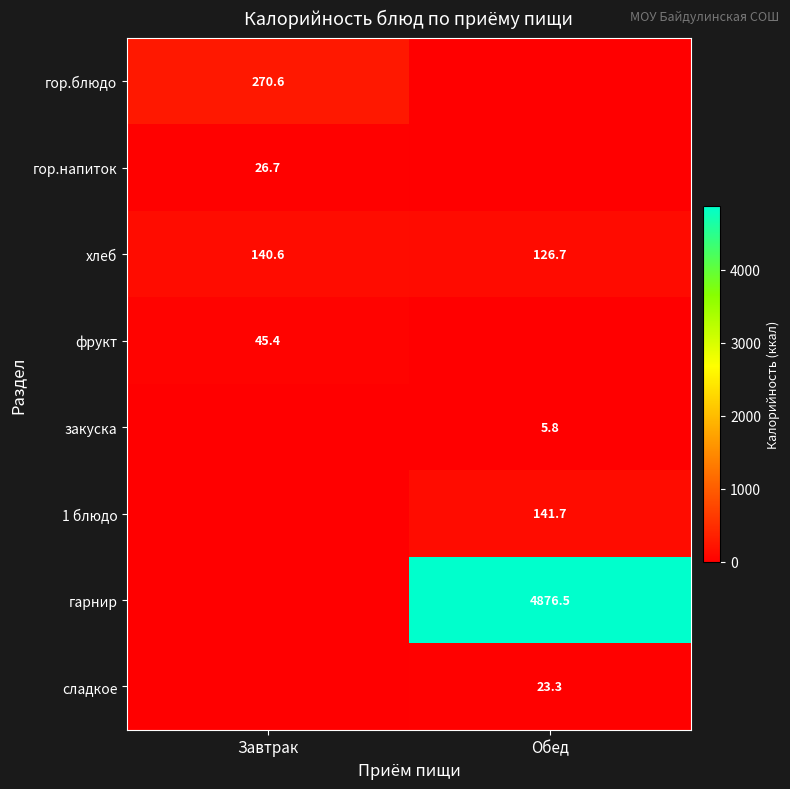

Which category has the lowest value across all series?

Обед